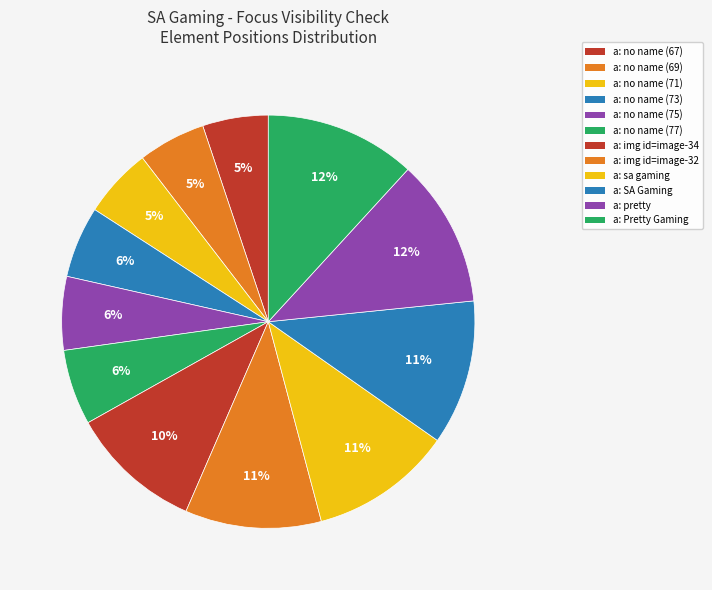

How many segments does this pie chart have?

12